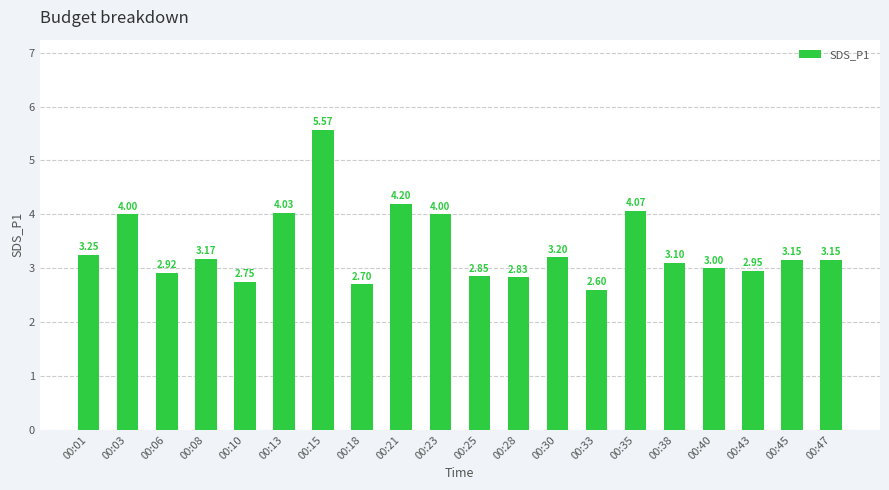

Which category has the highest value across all series?

00:15